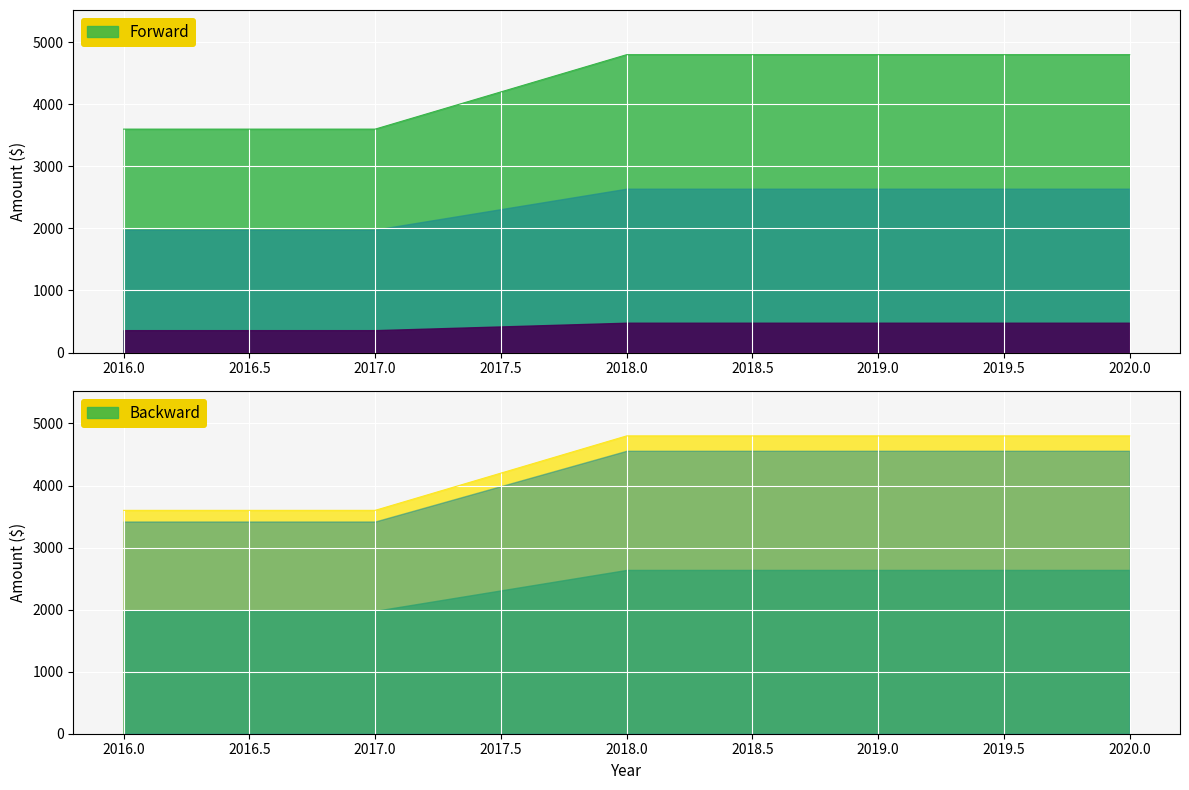

True or false: the data shows 2171 at 2016.

False